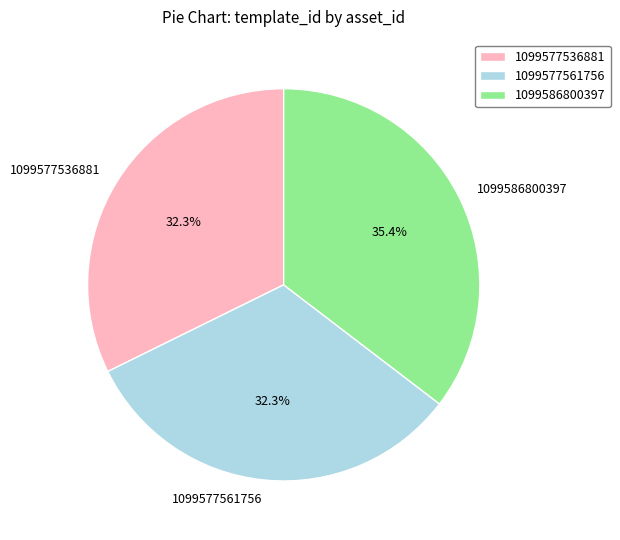

To the nearest percent, what is the difference between the 1099586800397 and 1099577561756 slice percentages?

3%